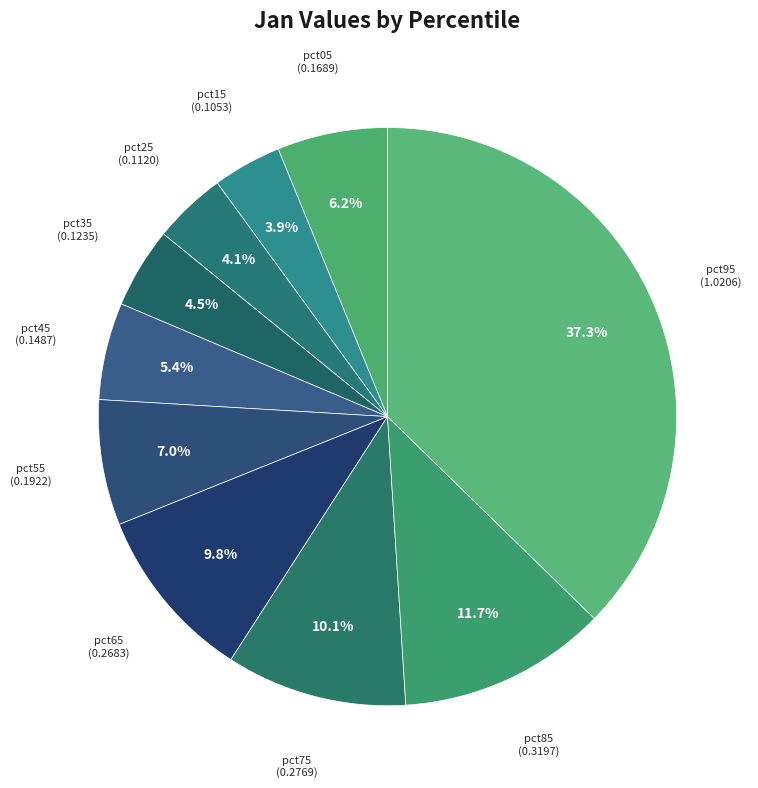

Rank the categories by value from lowest to highest.

pct15, pct25, pct35, pct45, pct05, pct55, pct65, pct75, pct85, pct95